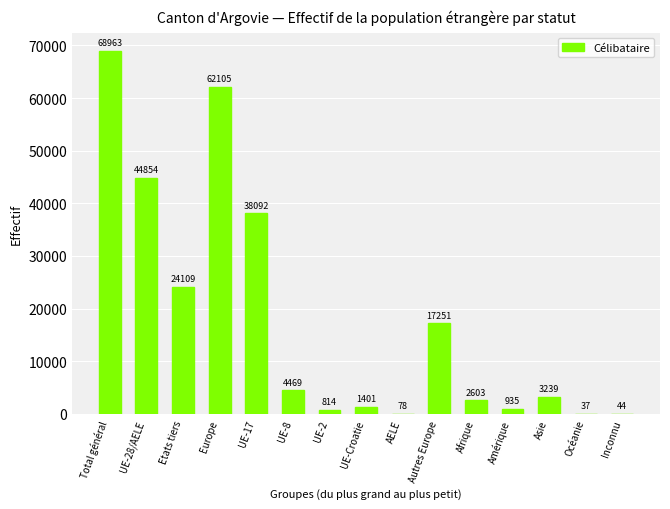

At which category does the chart reach its peak across all series?

Total général